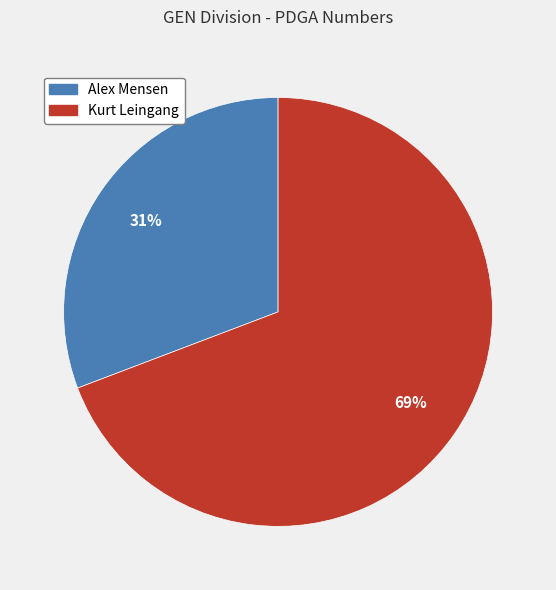

To the nearest percent, what is the difference between the largest and smallest slice percentages?

38%